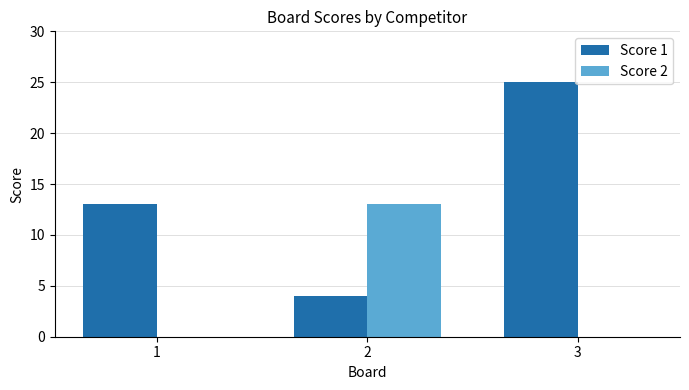

How many series are shown in this chart?

2